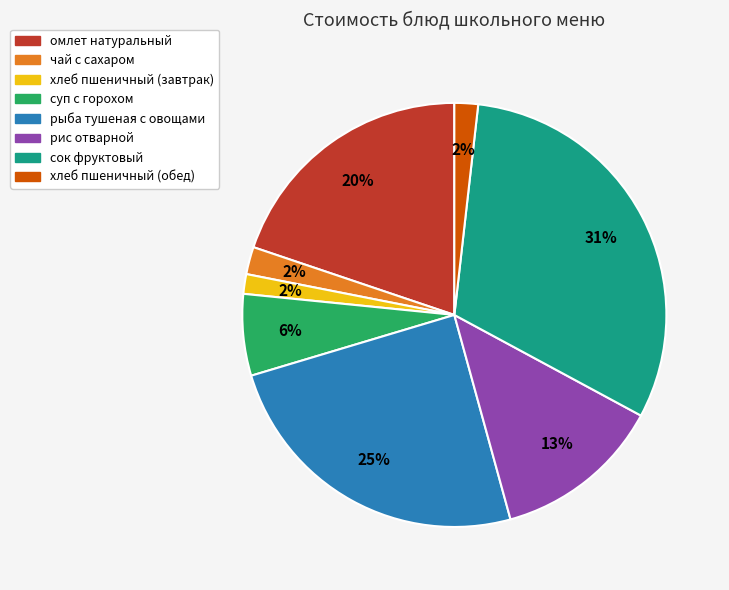

To the nearest percent, what is the average slice percentage?

12%